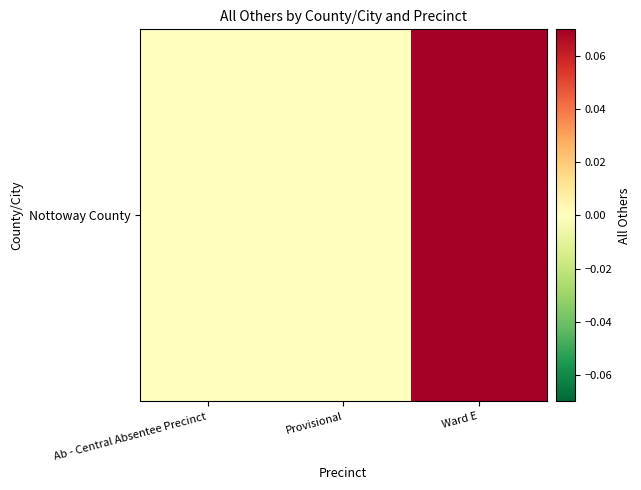

Reading left to right, transcribe all the data shown in this chart.

0.0	0.0	0.1